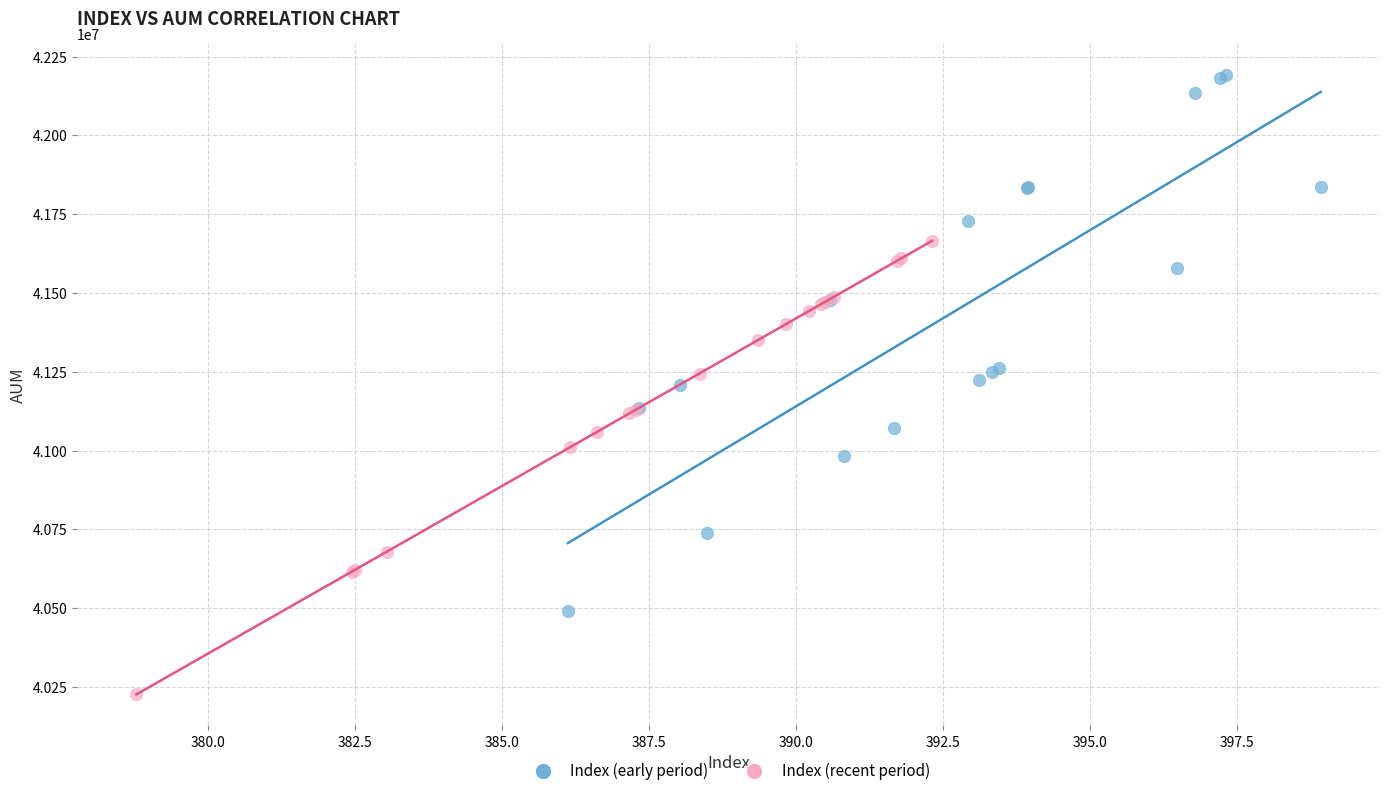

What are all the series names shown in the legend?

Index (early period), Index (recent period)